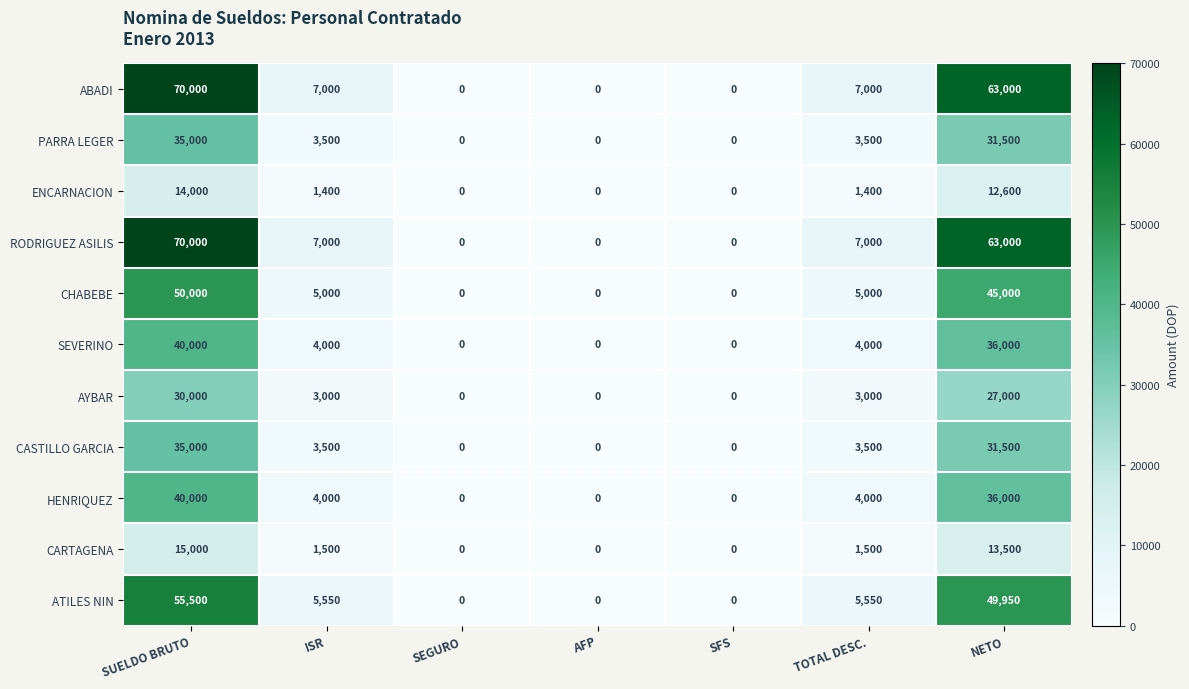

At how many categories does at least one series exceed 50107?

2